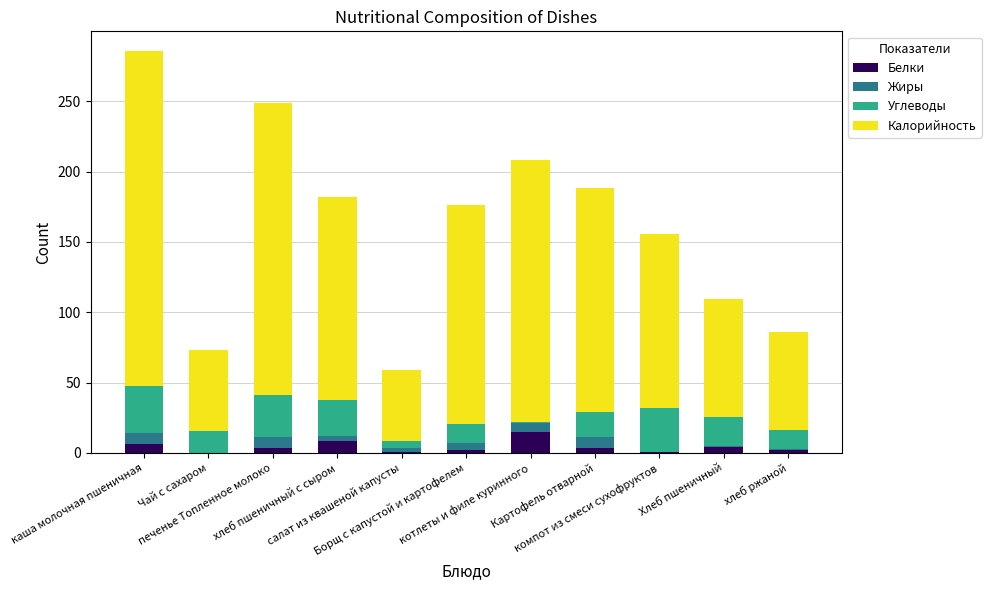

The Белки series shows 1.6 at печенье Топленное молоко. True or false?

False